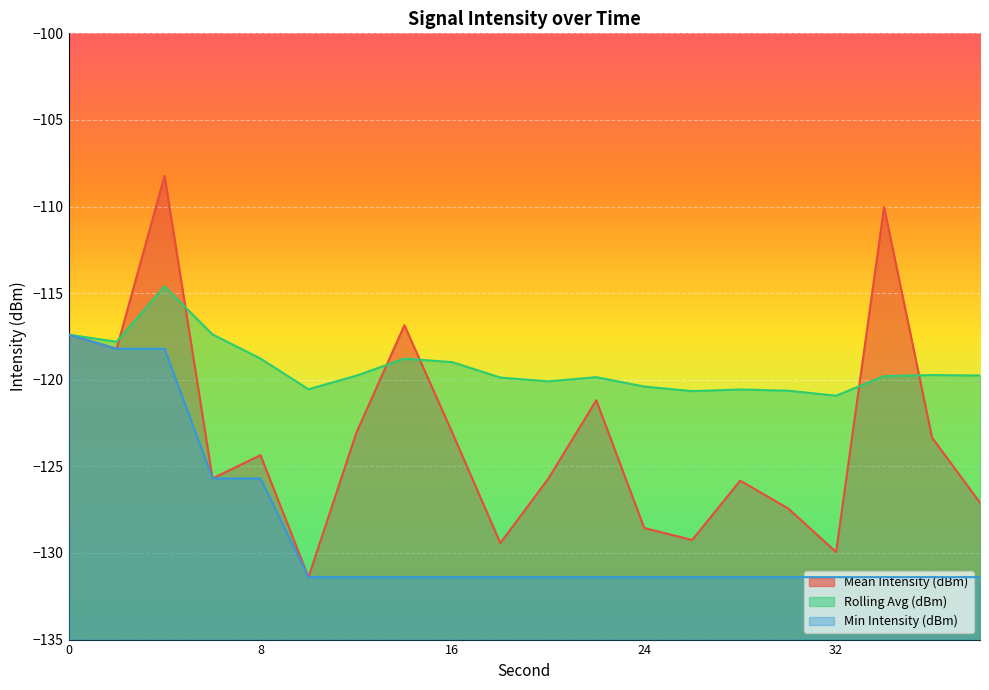

Reading left to right, list all the values displayed in this chart.

Mean Intensity (dBm): -117.4	-118.2	-108.2	-125.7	-124.4	-131.4	-123.0	-116.8	-123.1	-129.4	-125.7	-121.2	-128.6	-129.2	-125.8	-127.4	-129.9	-110.0	-123.3	-127.1
Rolling Avg (dBm): -117.4	-117.8	-114.6	-117.4	-118.8	-120.5	-119.8	-118.8	-119.0	-119.9	-120.1	-119.8	-120.4	-120.7	-120.6	-120.6	-120.9	-119.8	-119.7	-119.8
Min Intensity (dBm): -117.4	-118.2	-118.2	-125.7	-125.7	-131.4	-131.4	-131.4	-131.4	-131.4	-131.4	-131.4	-131.4	-131.4	-131.4	-131.4	-131.4	-131.4	-131.4	-131.4